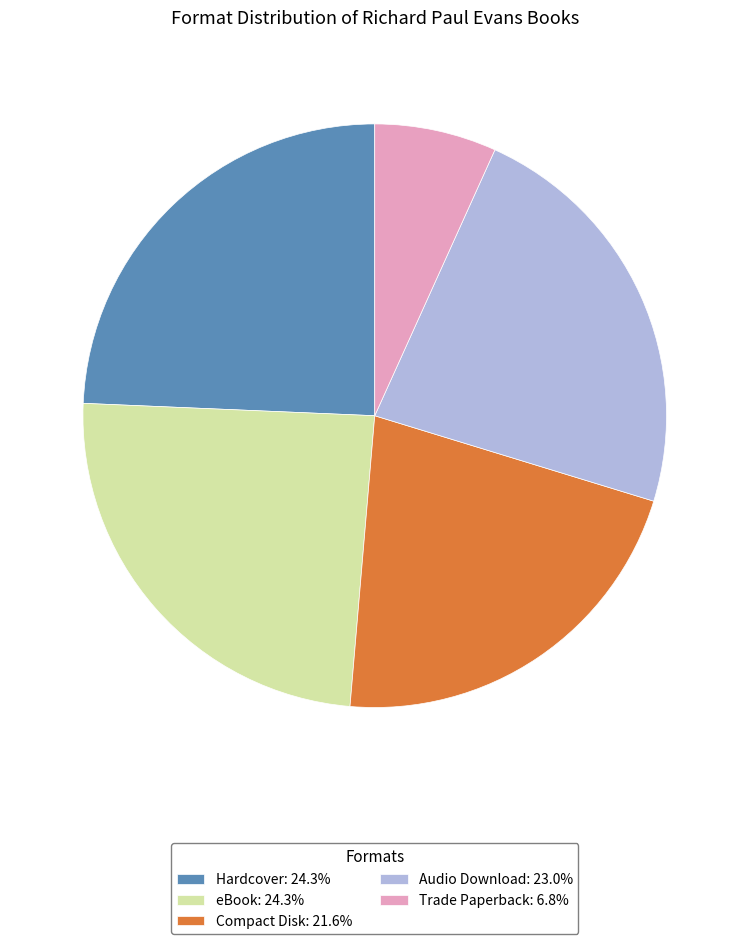

Approximately how many times larger is the value at eBook compared to Hardcover?

1.0